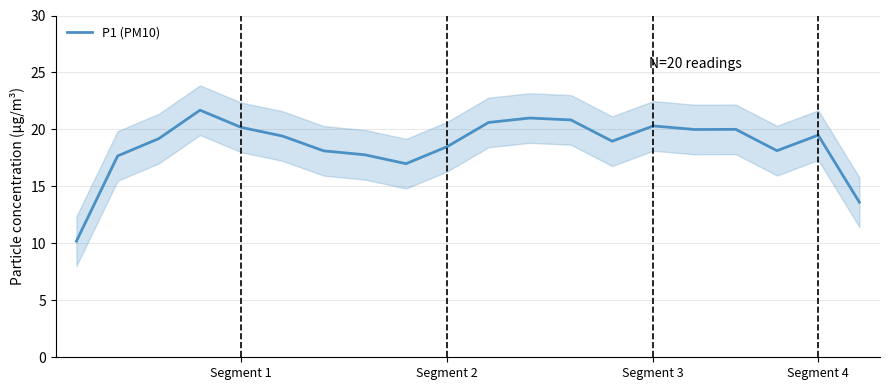

What is the label of the 18th point from the left?

17